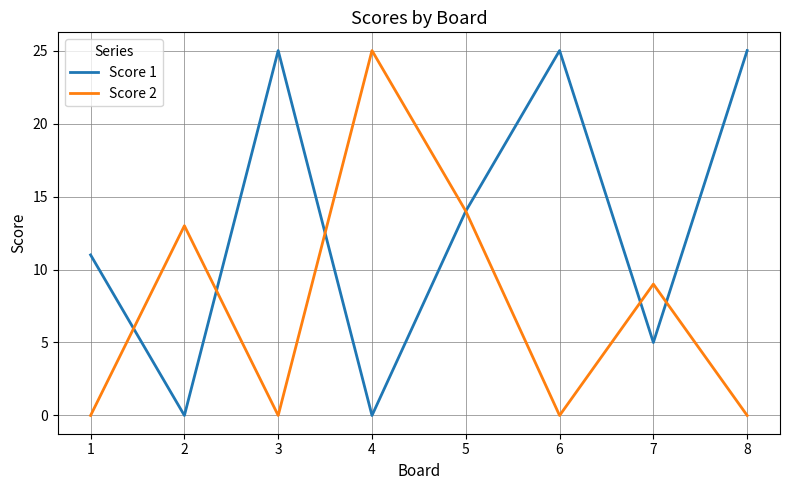

How many categories are shown in the chart?

8